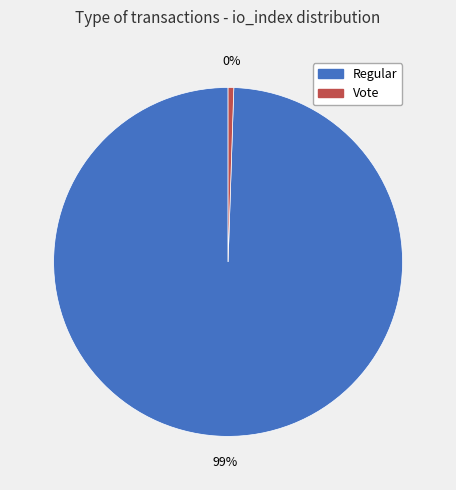

True or false: Regular accounts for 89% of the total.

False